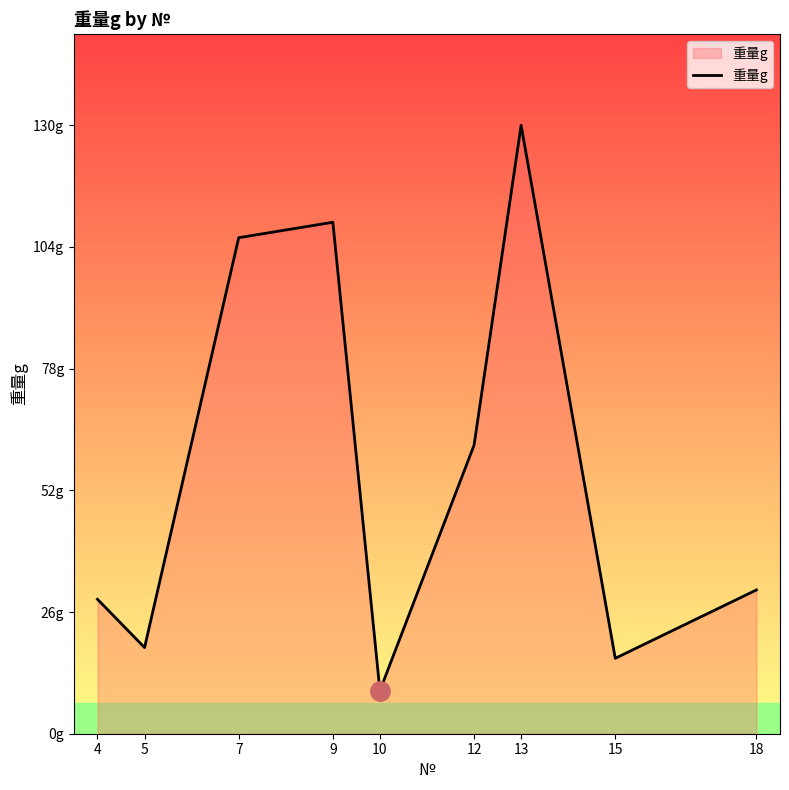

List the labels in order of value, smallest first.

10, 15, 5, 4, 18, 12, 7, 9, 13